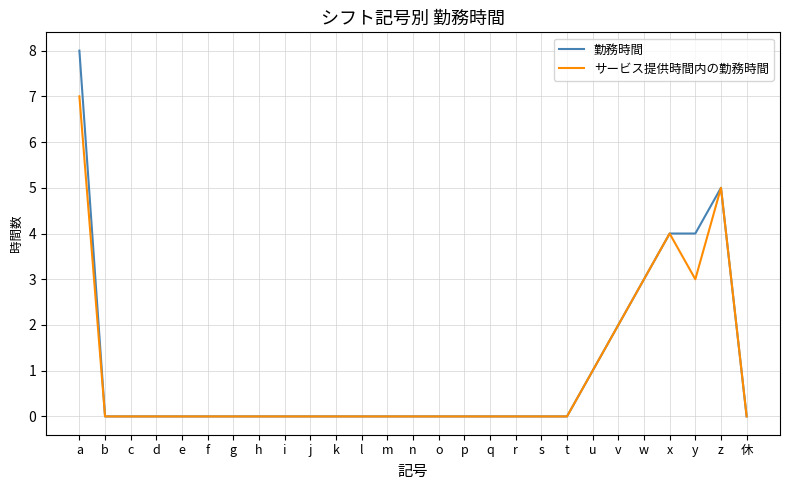

What is the approximate value of 勤務時間 at a?

8